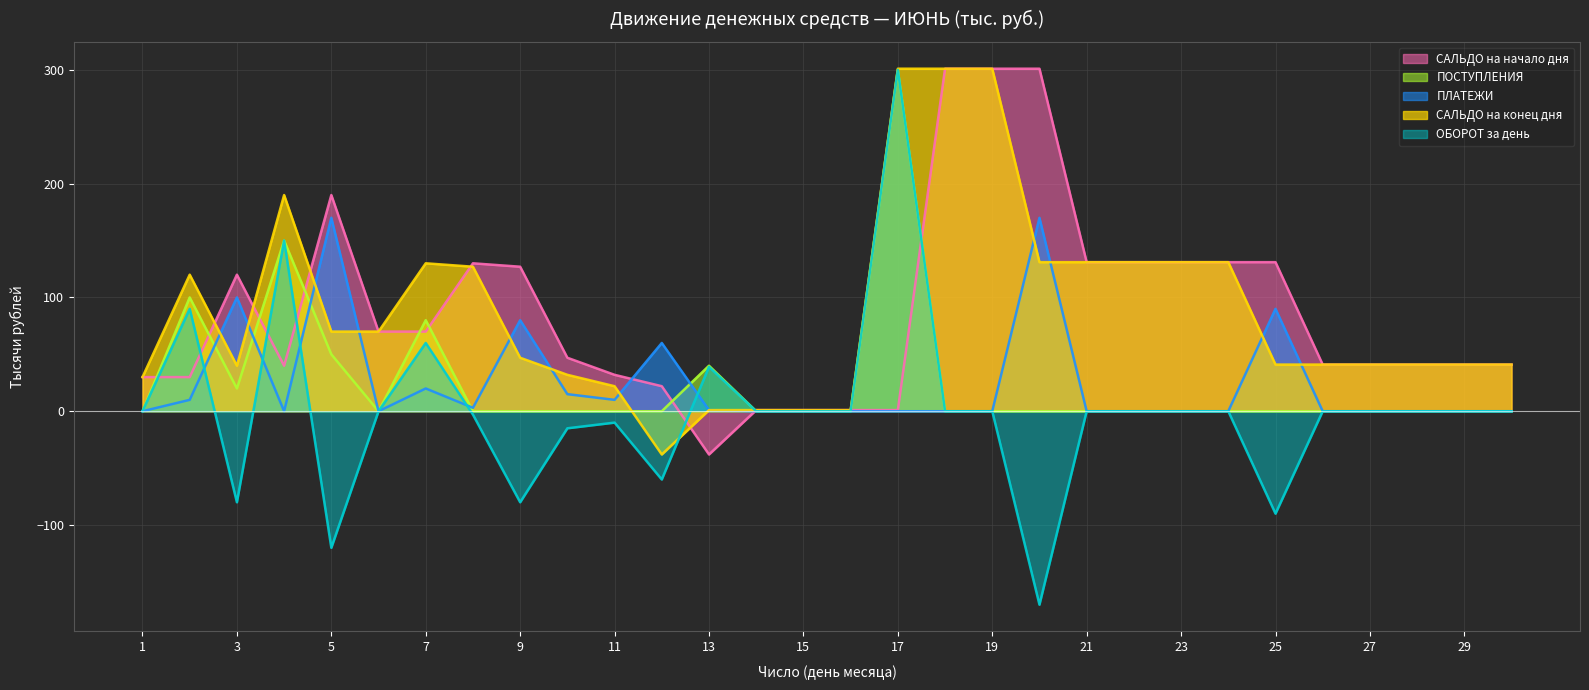

True or false: САЛЬДО на конец дня and ОБОРОТ за день cross at least once.

True